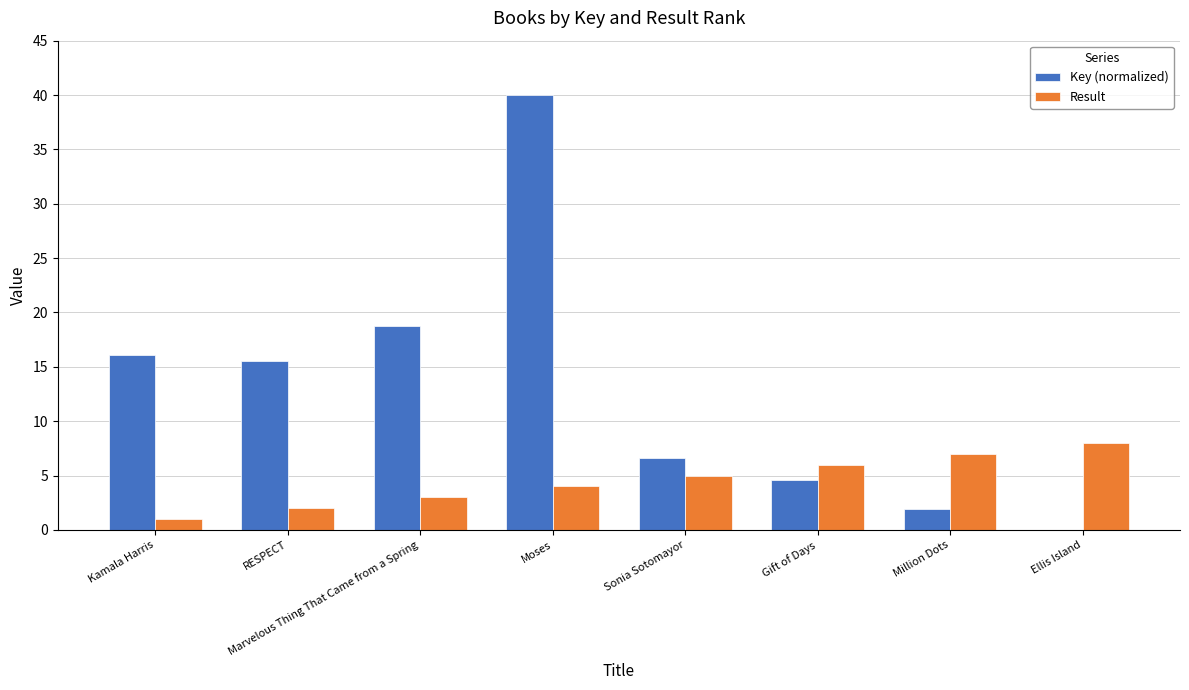

What is the average value of the Result series?

4.5